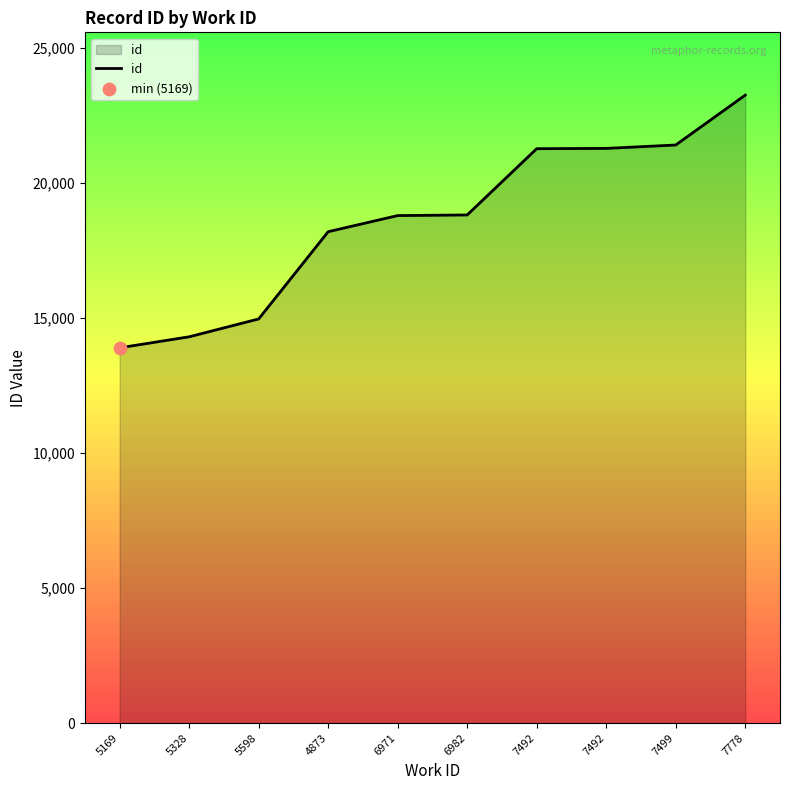

Approximately how many times larger is the value at 7492 compared to 5598?

1.4